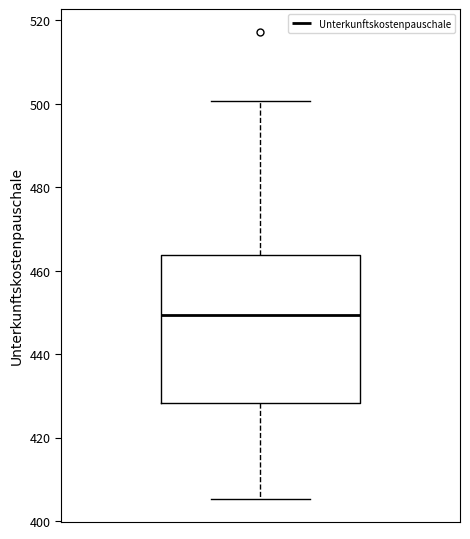

Transcribe this box plot: give where the median line is, the range the box spans, and where the two whiskers end, as read against the y-axis. The values are not printed on the chart, so give them approximately, as read against the axis.

median 450, box 428 to 464, whiskers 406 to 500